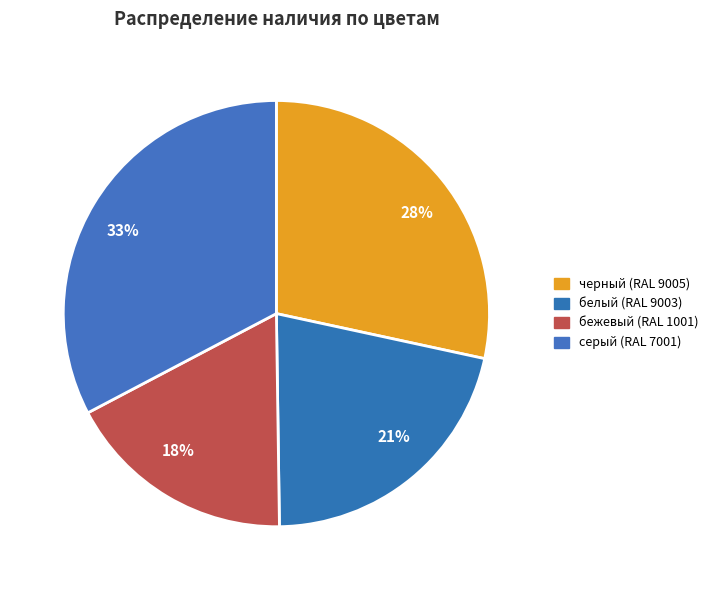

How many slices are in this pie chart?

4